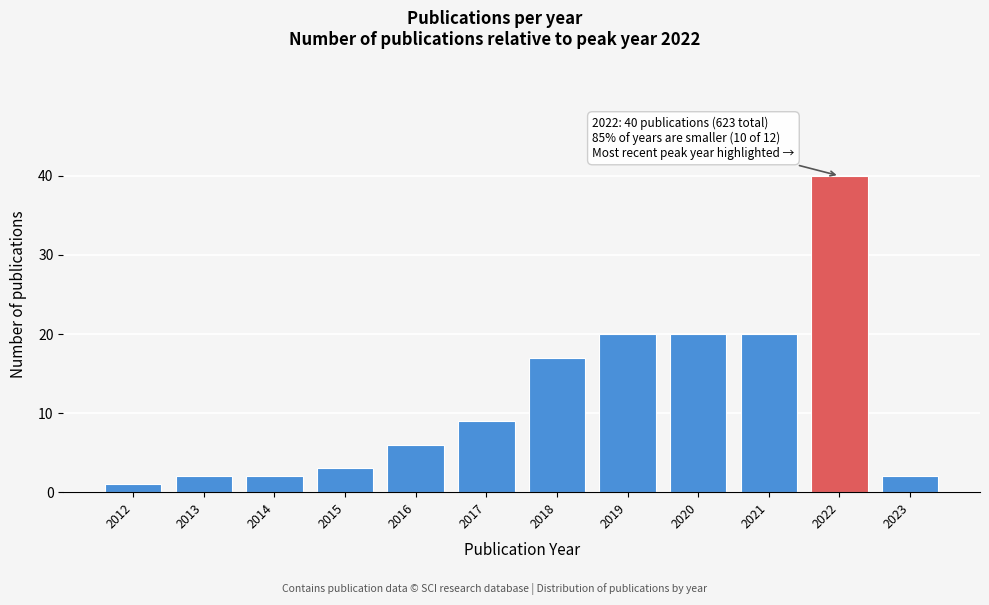

Reading right to left, extract all data points from this chart.

2023=2	2022=40	2021=20	2020=20	2019=20	2018=17	2017=9	2016=6	2015=3	2014=2	2013=2	2012=1